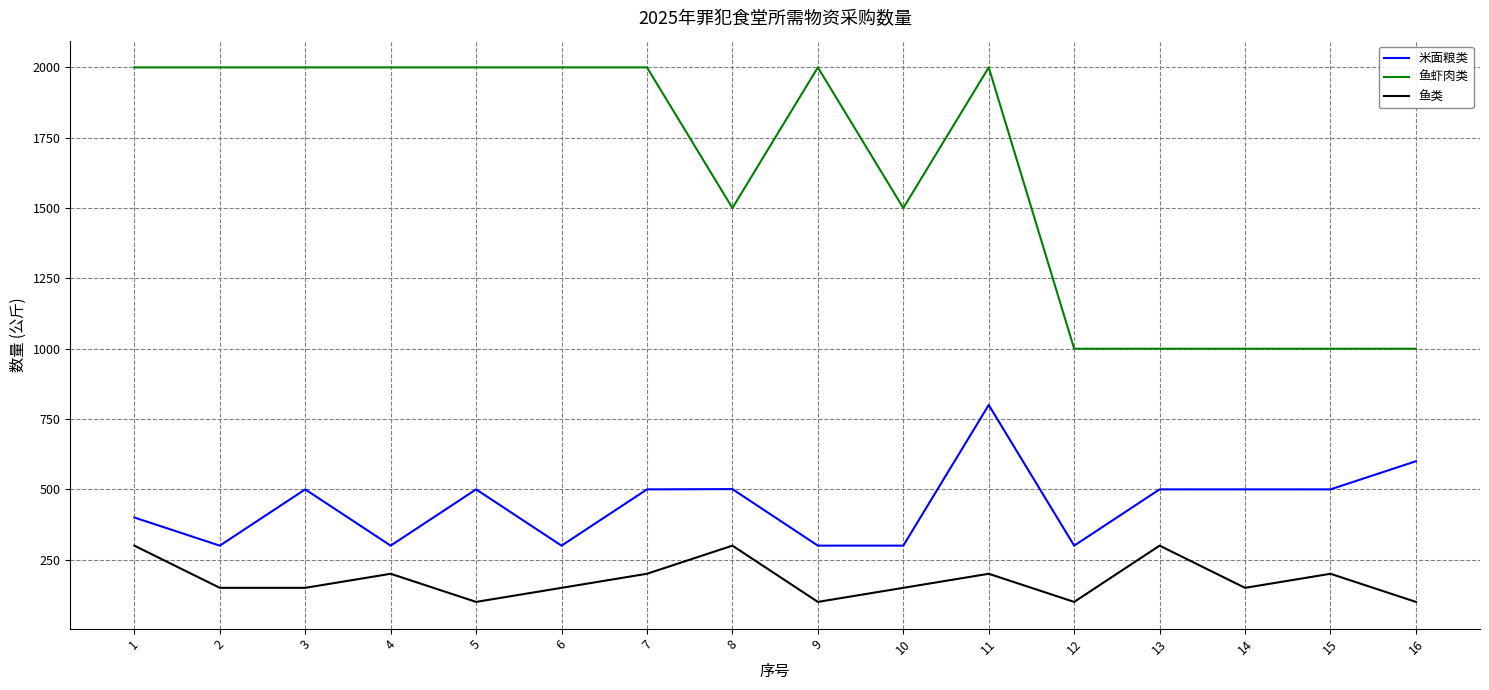

True or false: 鱼类 and 米面粮类 cross at least once.

False